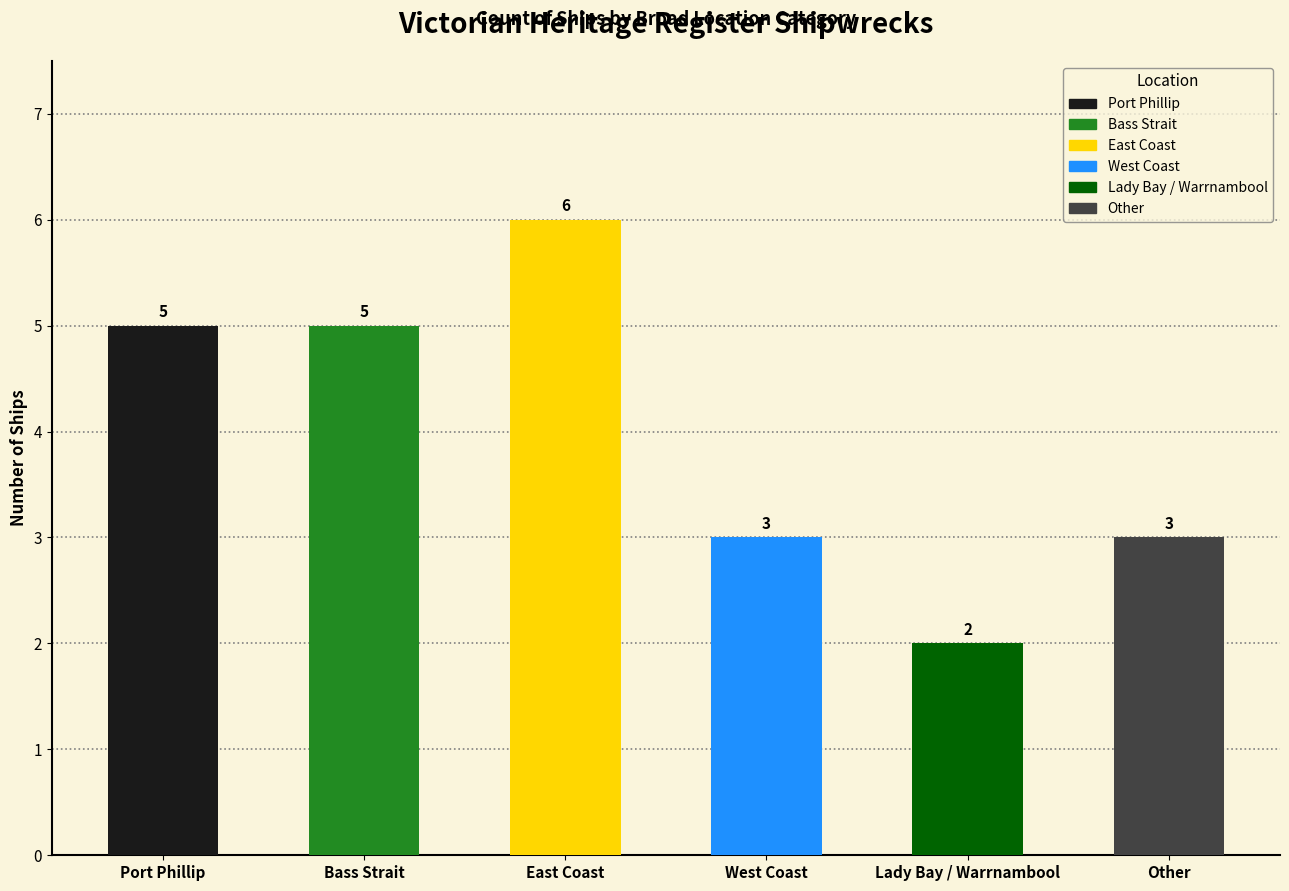

Count the number of categories in the chart.

6